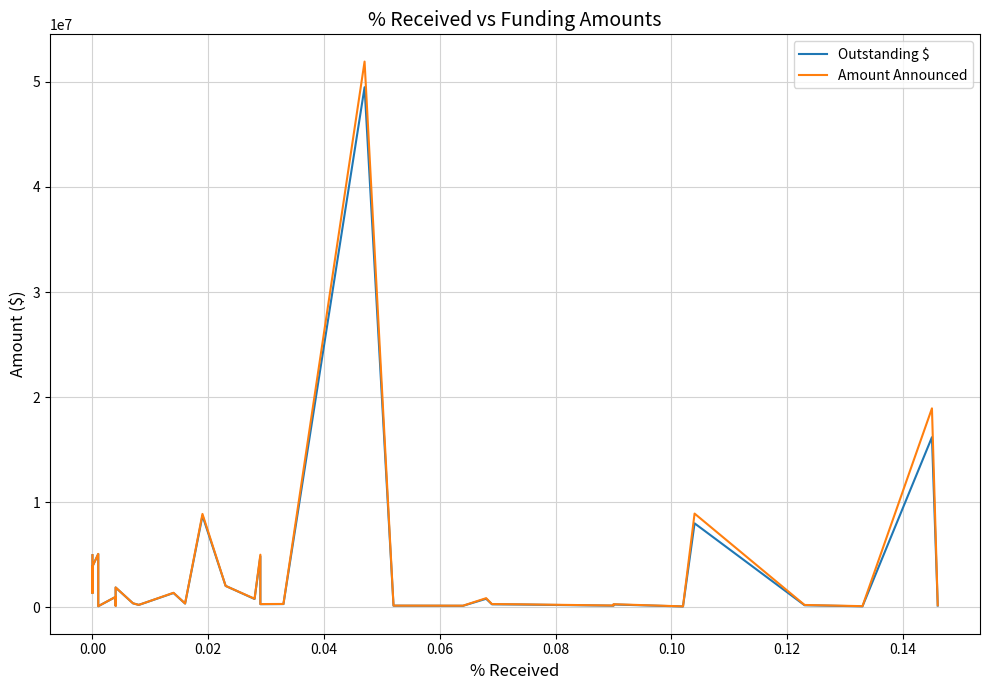

True or false: Amount Announced and Outstanding $ cross at least once.

False